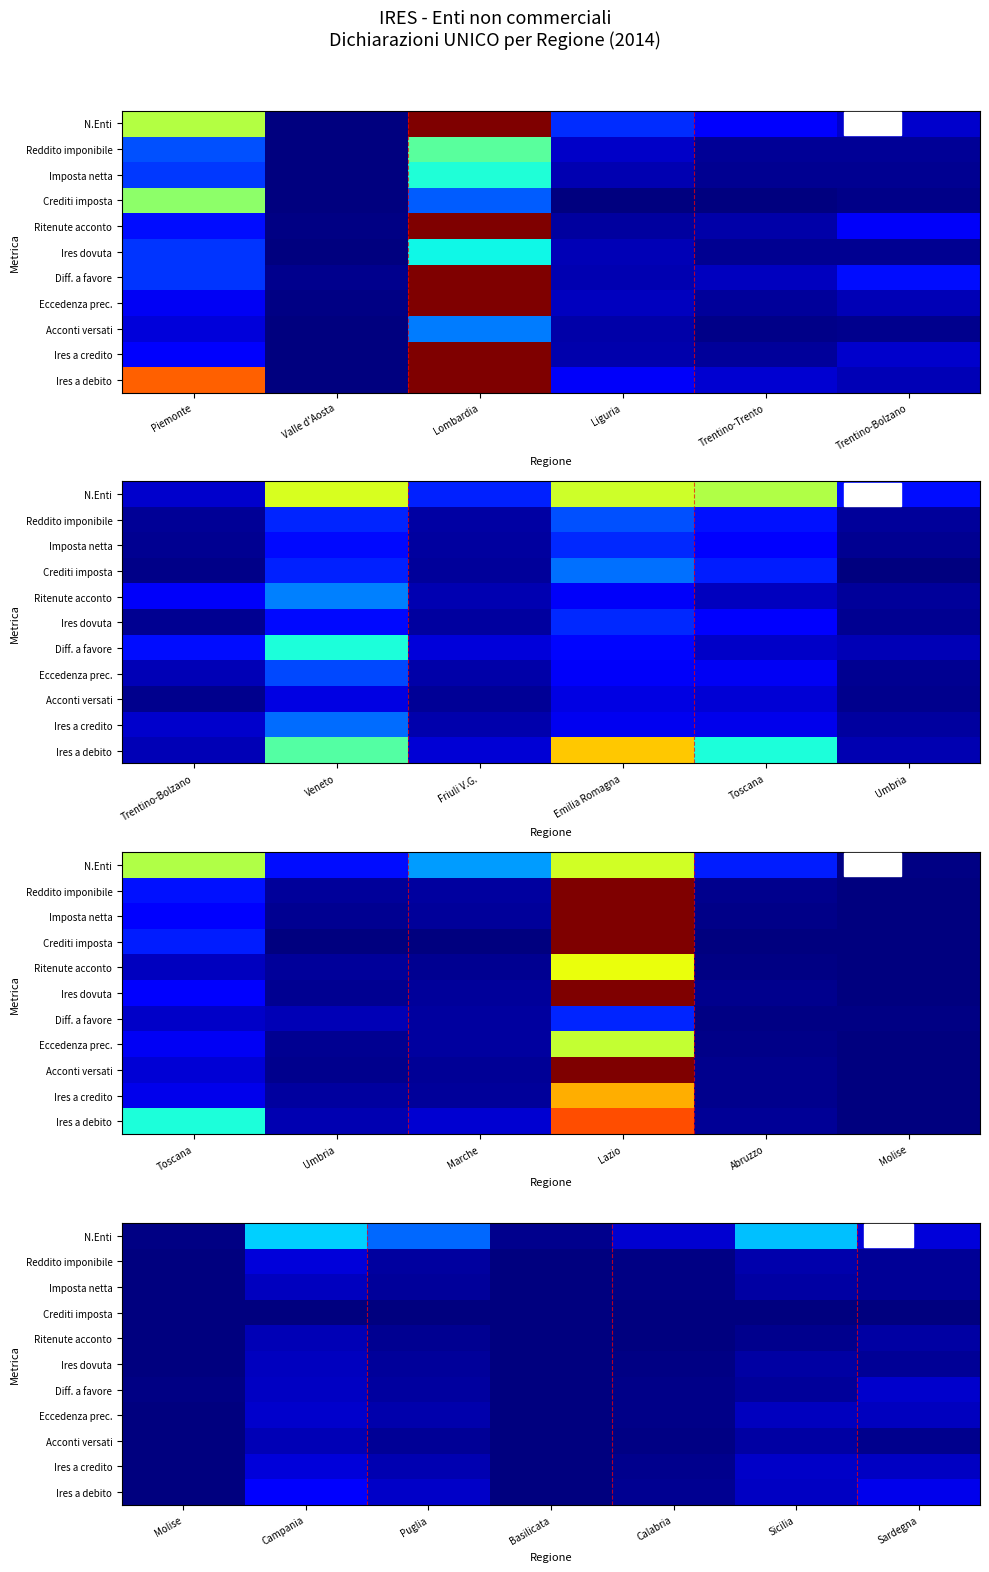

What is the difference between the second highest and second lowest values in the N.Enti series?

0.3